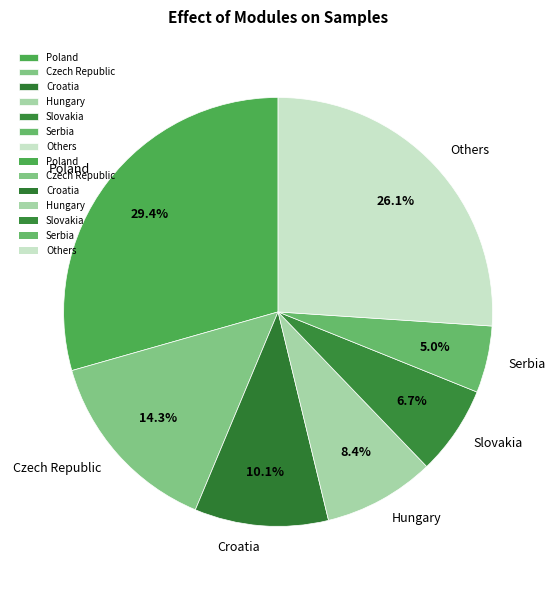

To the nearest percent, what portion does Poland represent?

29%